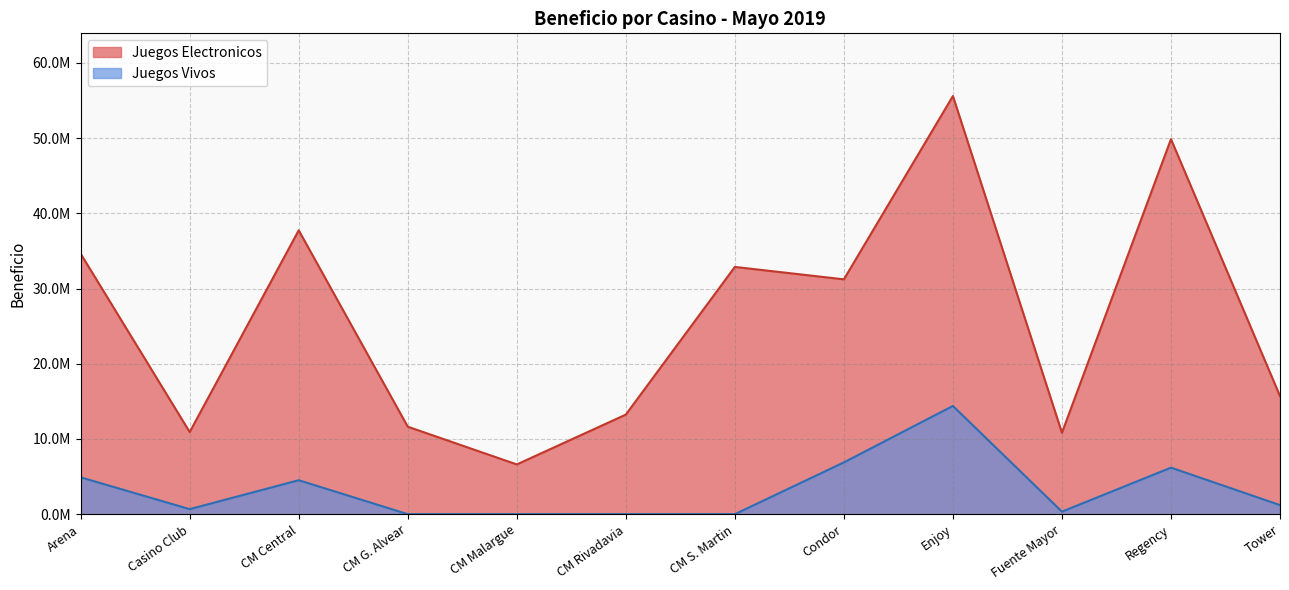

Where is the first local maximum for Juegos Electronicos?

CM Central